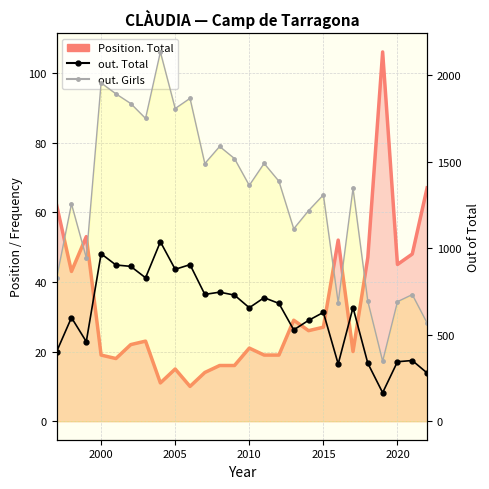

At how many categories does at least one series exceed 1408?

11